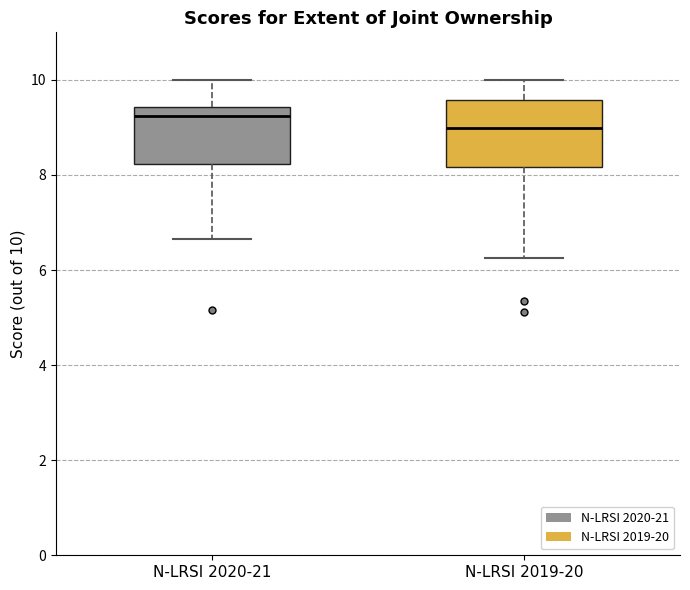

Reading left to right, transcribe this box plot: for each box, give where its median line is, the range the box spans, and where its two whiskers end, as read against the y-axis. The values are not printed on the chart, so give them approximately, as read against the axis.

N-LRSI 2020-21: median 9.2, box 8.2 to 9.4, whiskers 6.6 to 10.0
N-LRSI 2019-20: median 9.0, box 8.2 to 9.6, whiskers 6.2 to 10.0